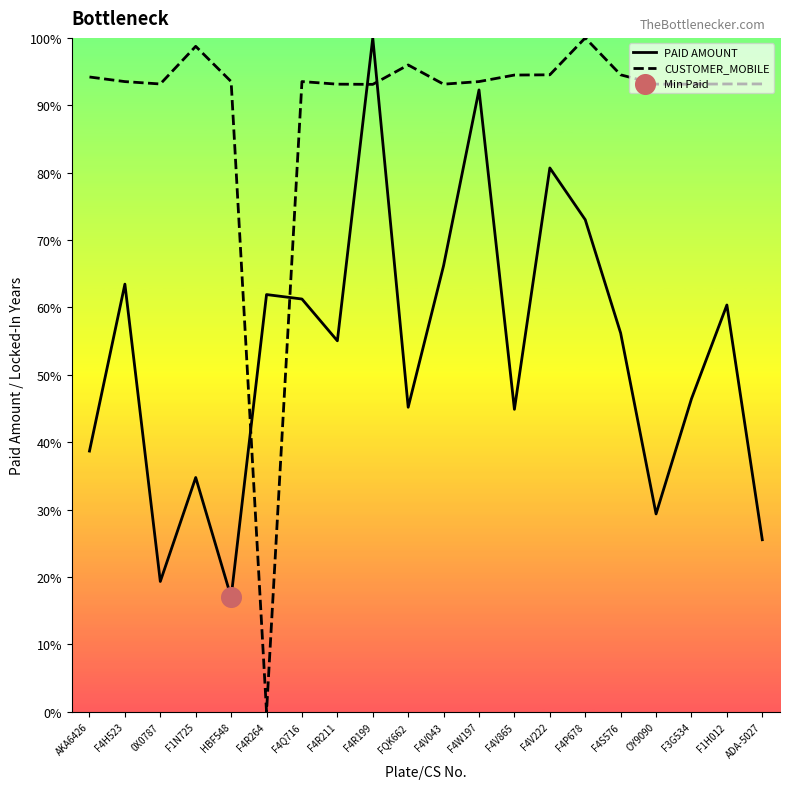

What is the total value across all series at F4S576?

150.7